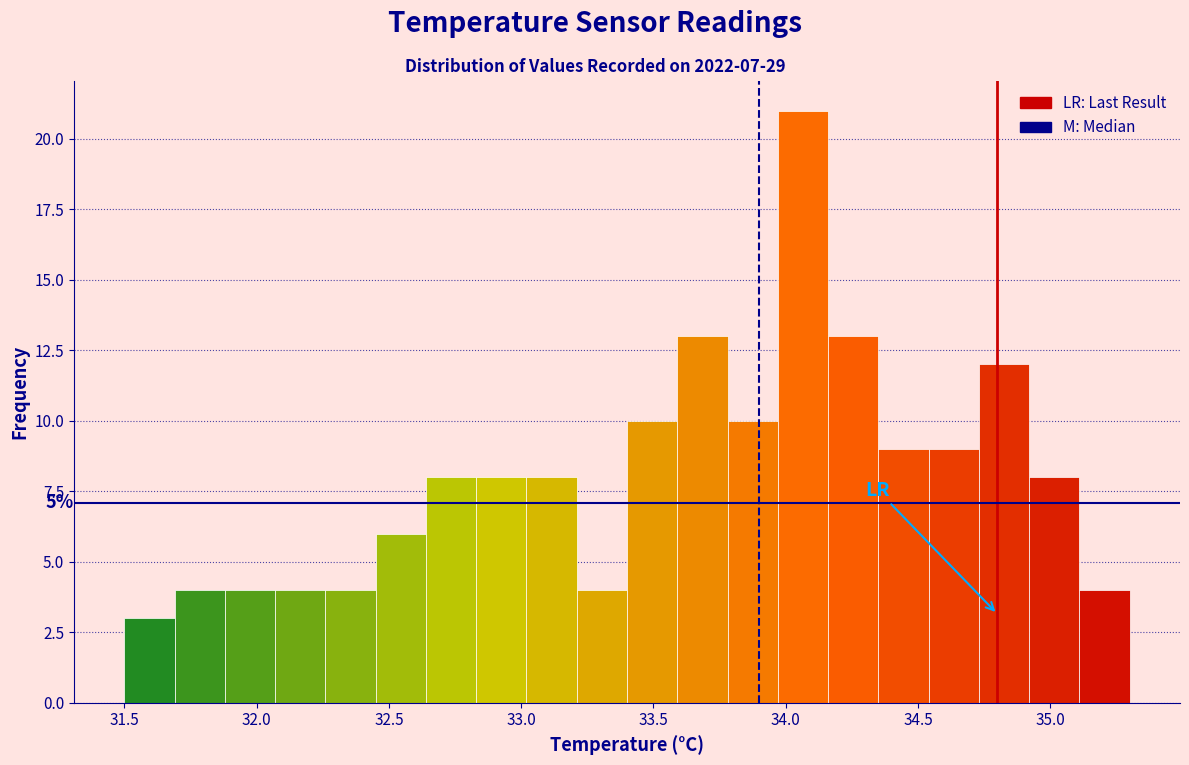

Read against the x-axis, roughly where is the centre of the tallest bar?

34.05